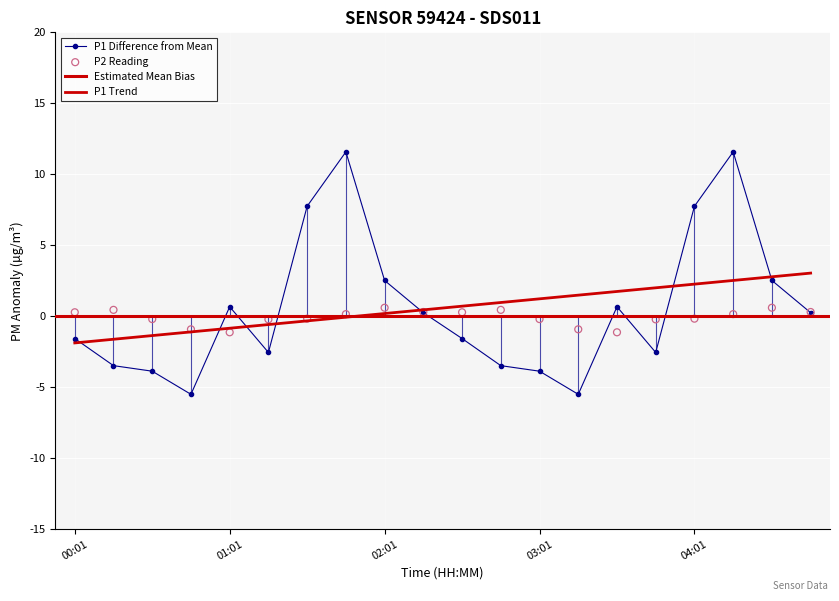

Which series contains the highest Y value?

P1